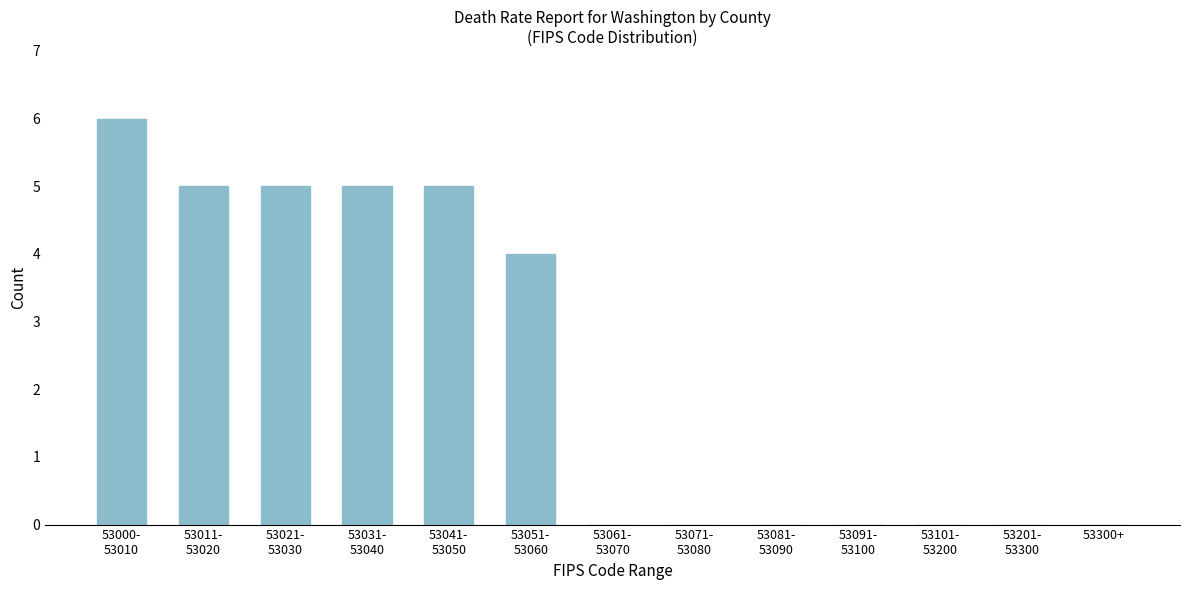

What is the maximum value shown in the chart?

6